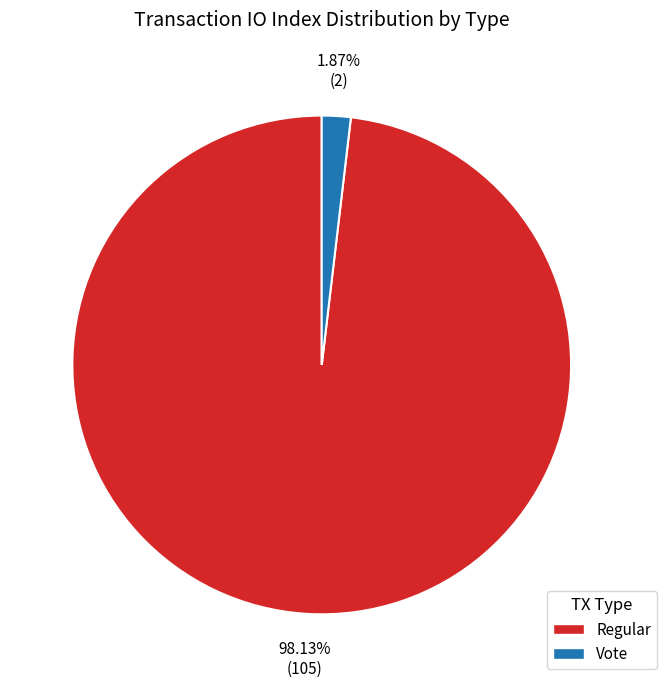

Which slice is the smallest?

Vote